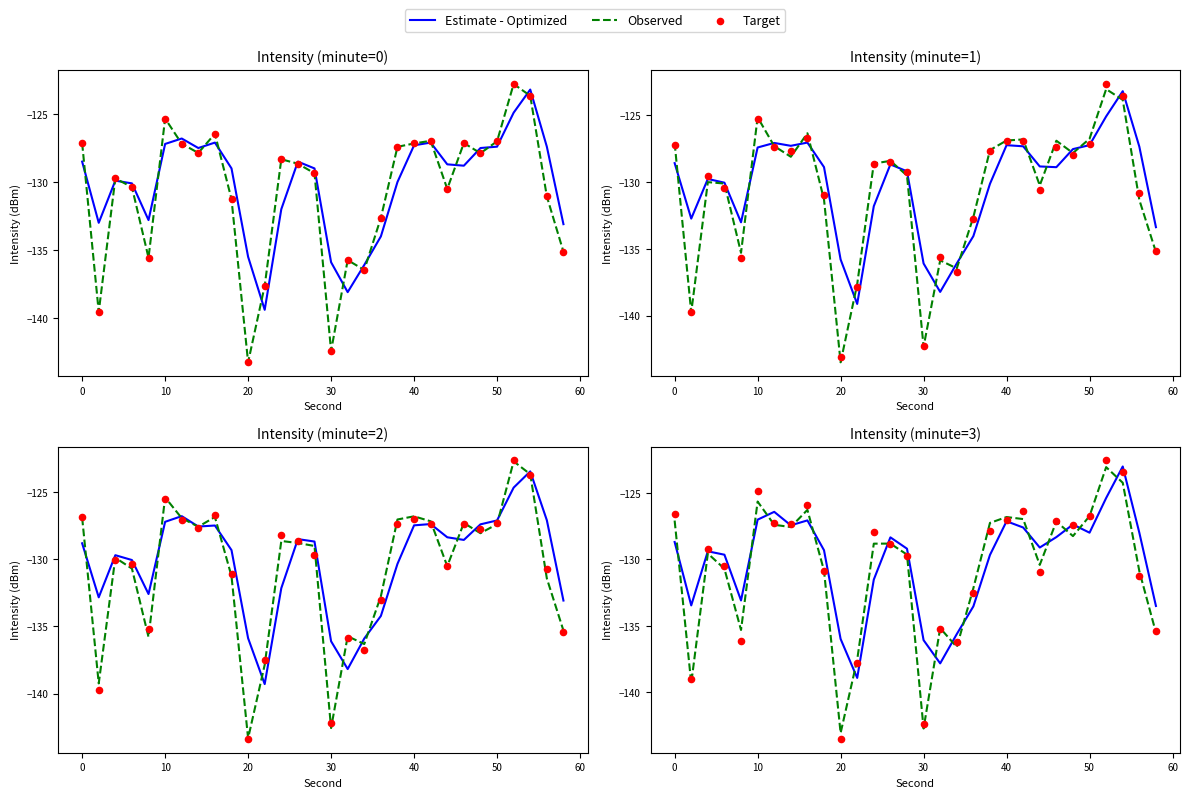

Which series reaches the minimum Y coordinate?

Target